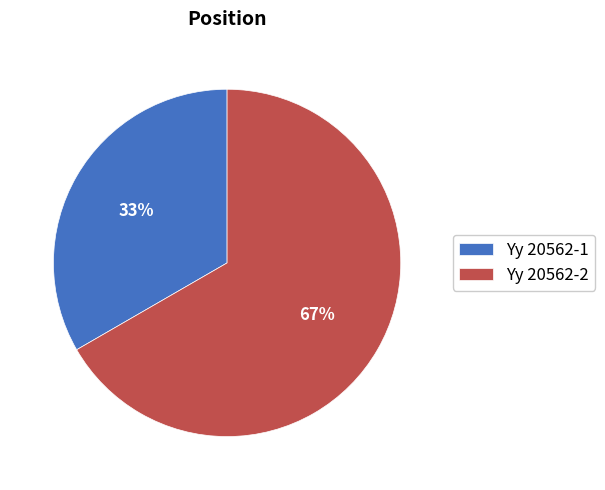

To the nearest percent, what percentage of the pie is Yy 20562-2?

67%